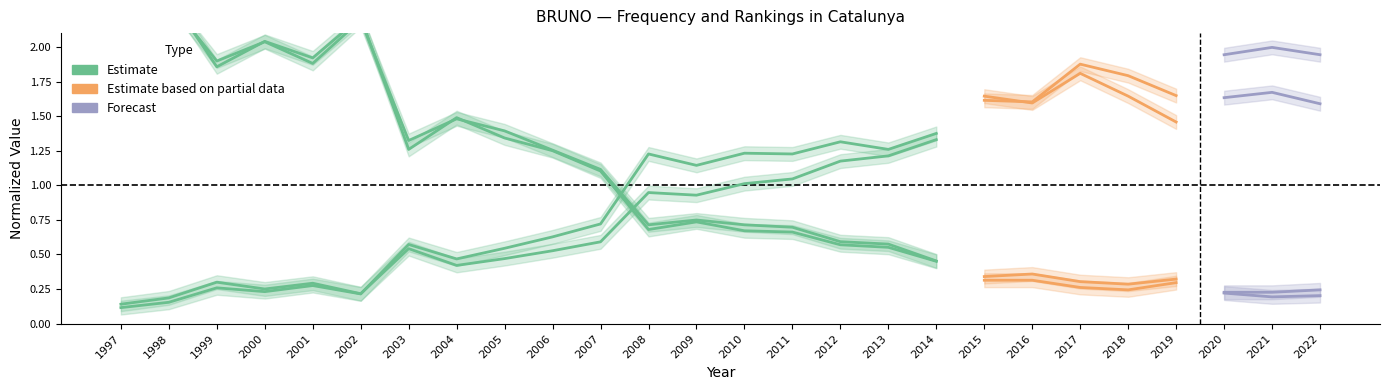

Which has a higher value, 1998 or 1999?

1998